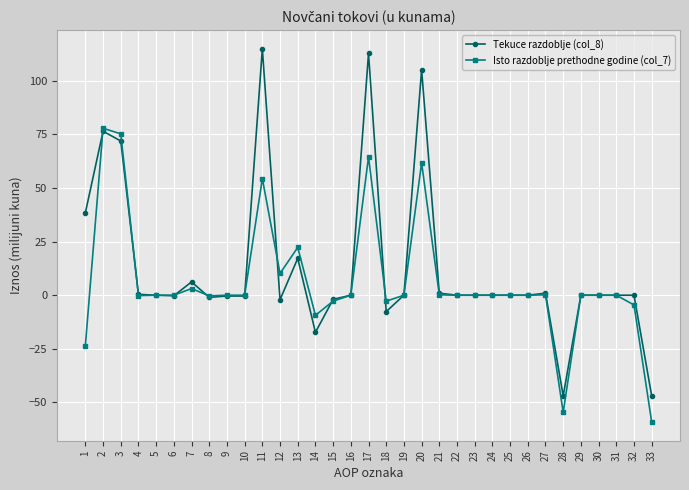

Which category has the highest value across all series?

11